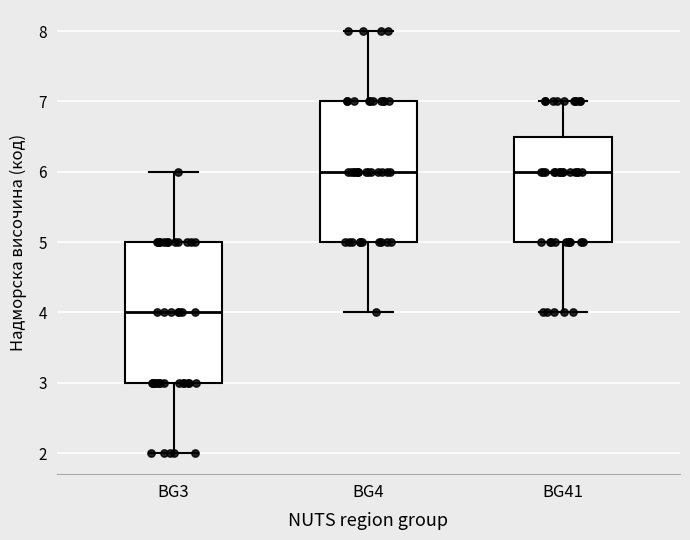

Reading left to right, transcribe this box plot: for each box, give where its median line is, the range the box spans, and where its two whiskers end, as read against the y-axis. The values are not printed on the chart, so give them approximately, as read against the axis.

BG3: median 4.0, box 3.0 to 5.0, whiskers 2.0 to 6.0
BG4: median 6.0, box 5.0 to 7.0, whiskers 4.0 to 8.0
BG41: median 6.0, box 5.0 to 6.5, whiskers 4.0 to 7.0